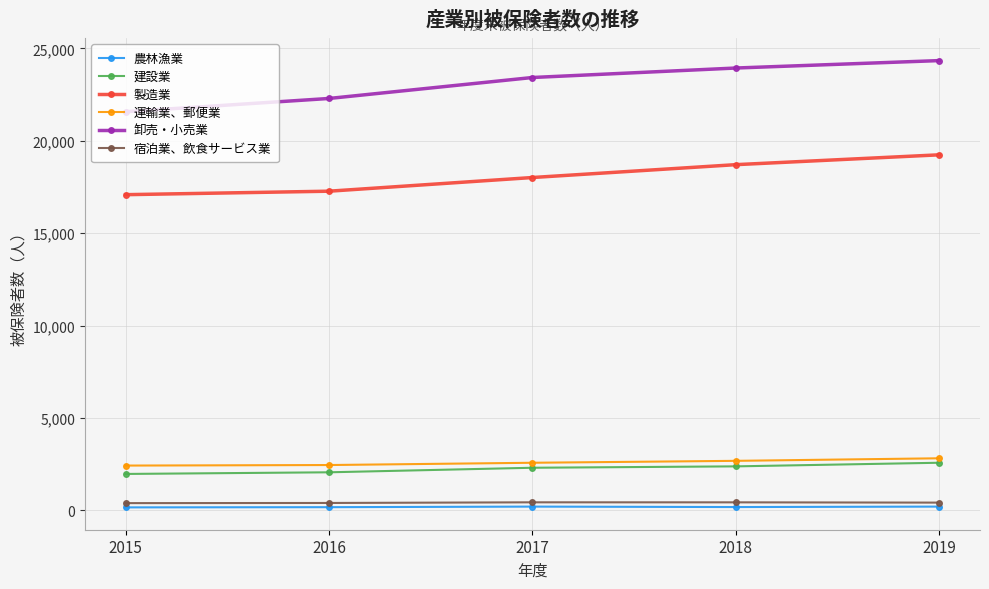

Which series has the largest total across all categories?

卸売・小売業